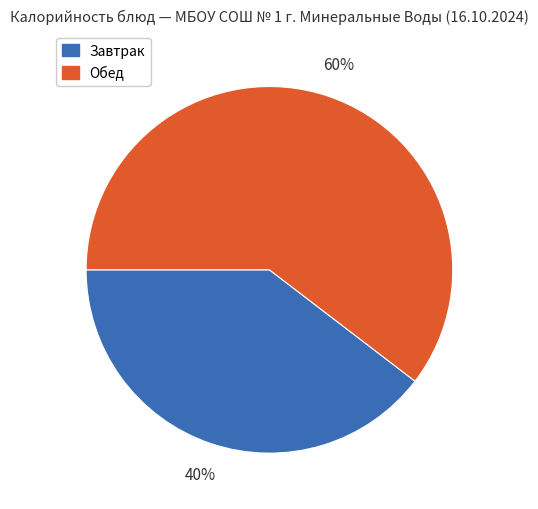

To the nearest percent, what is the average slice percentage?

50%